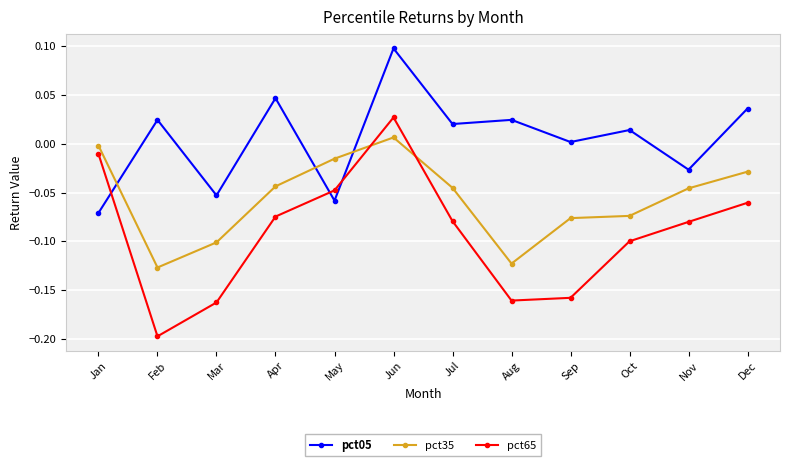

What is the greatest value displayed?

0.1